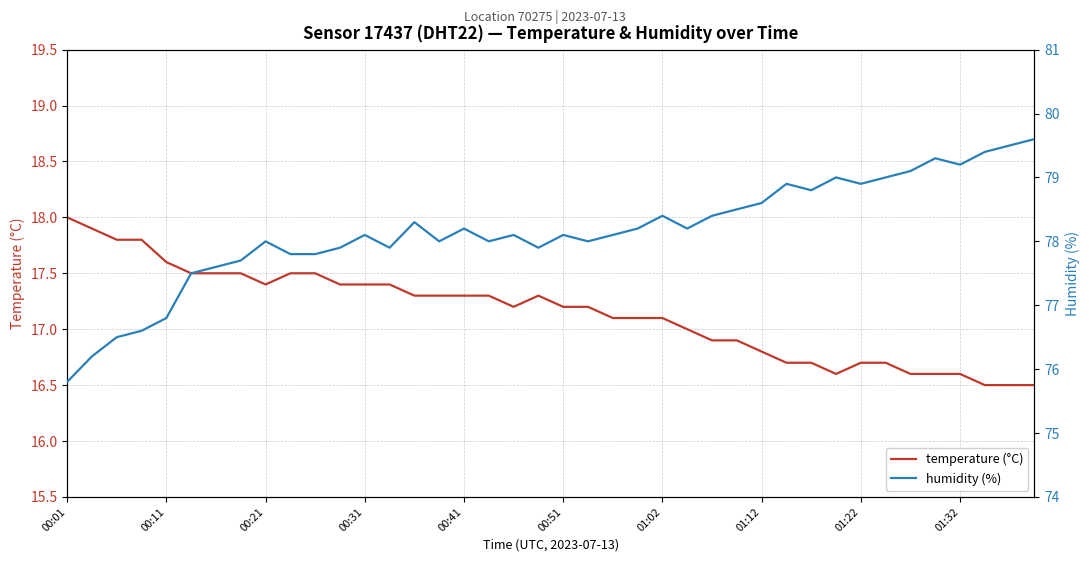

What is the lowest value of the humidity (%) series?

75.8